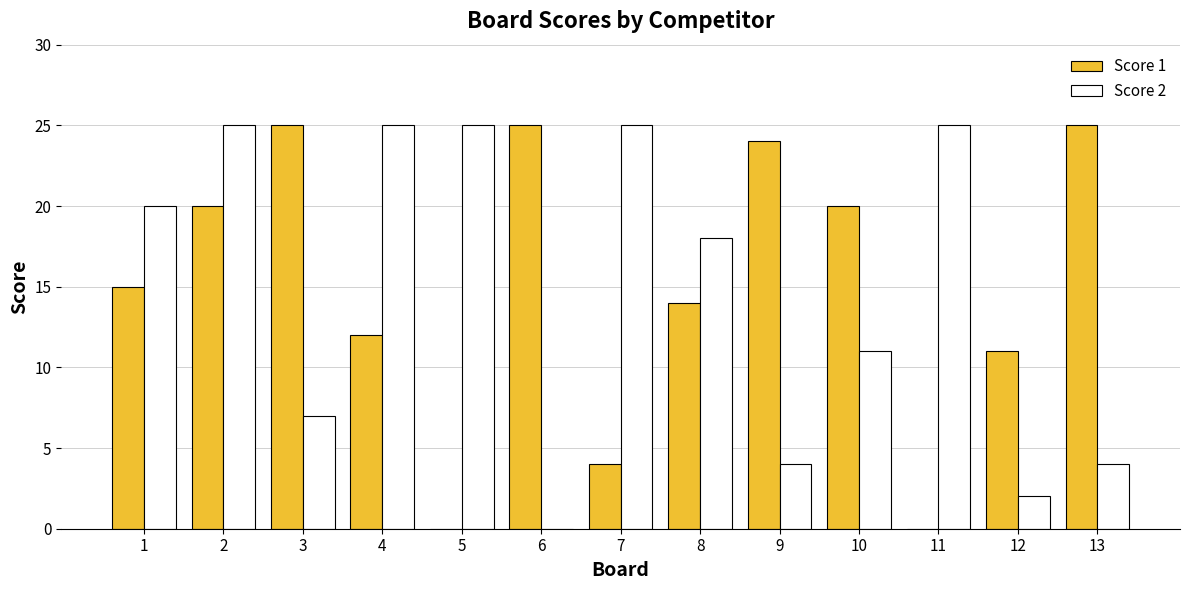

Which series changed the most between 2 and 9?

Score 2